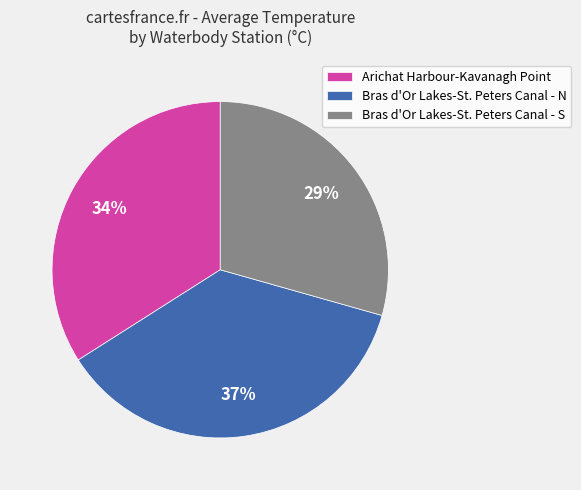

Is the sum of Arichat Harbour-Kavanagh Point and Bras d'Or Lakes-St. Peters Canal - N greater than half?

Yes